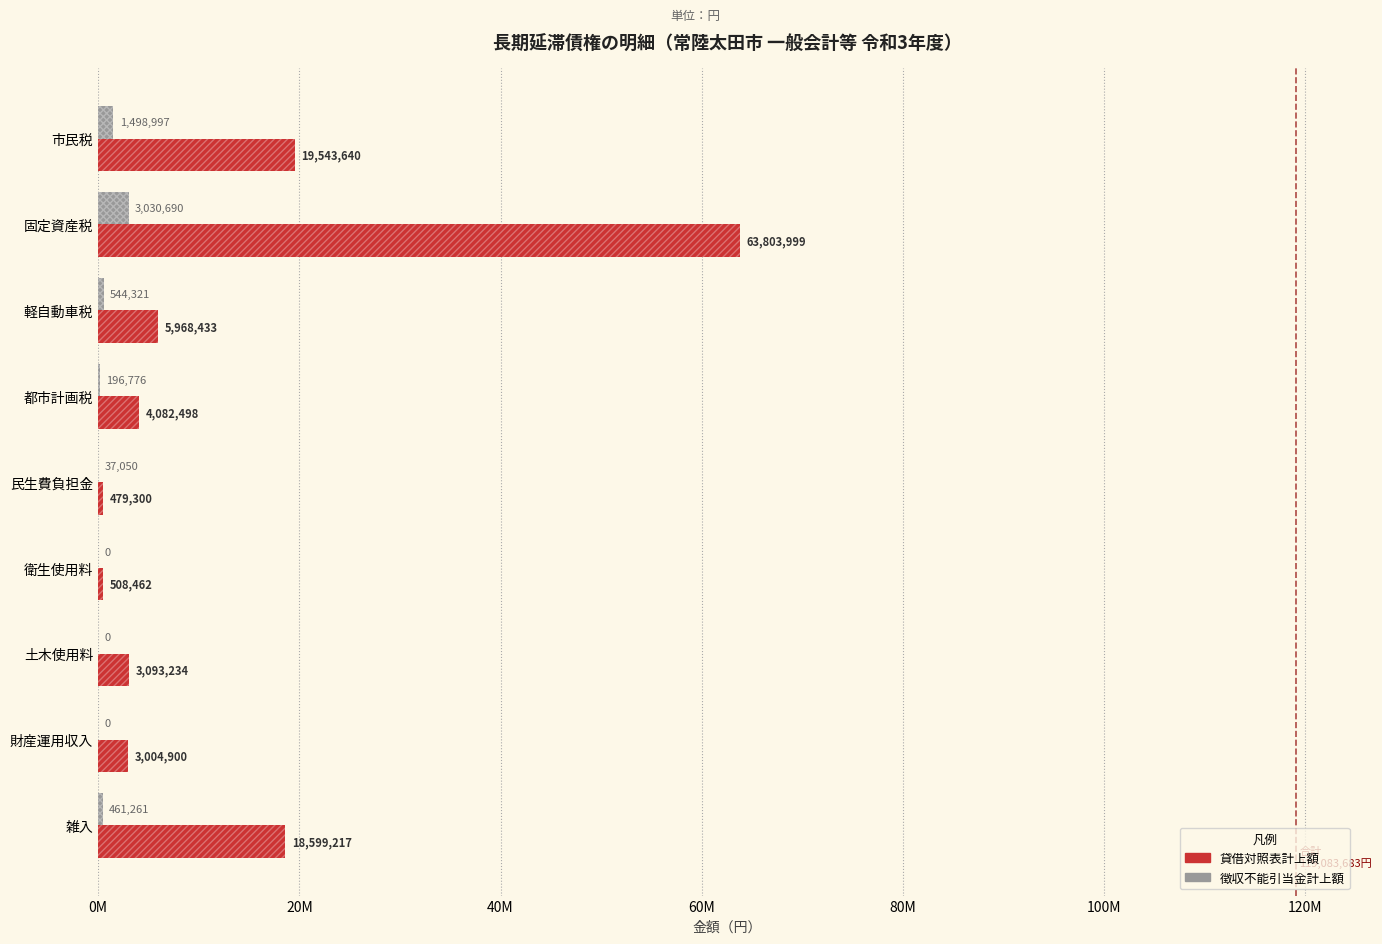

Are the bars horizontal?

Yes